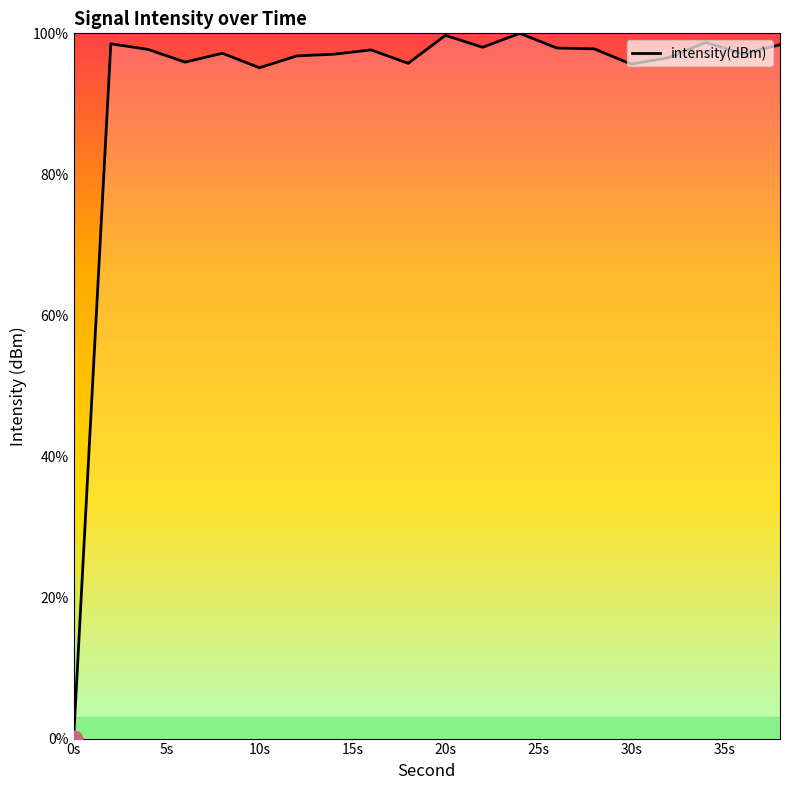

What is the greatest value displayed?

100.0